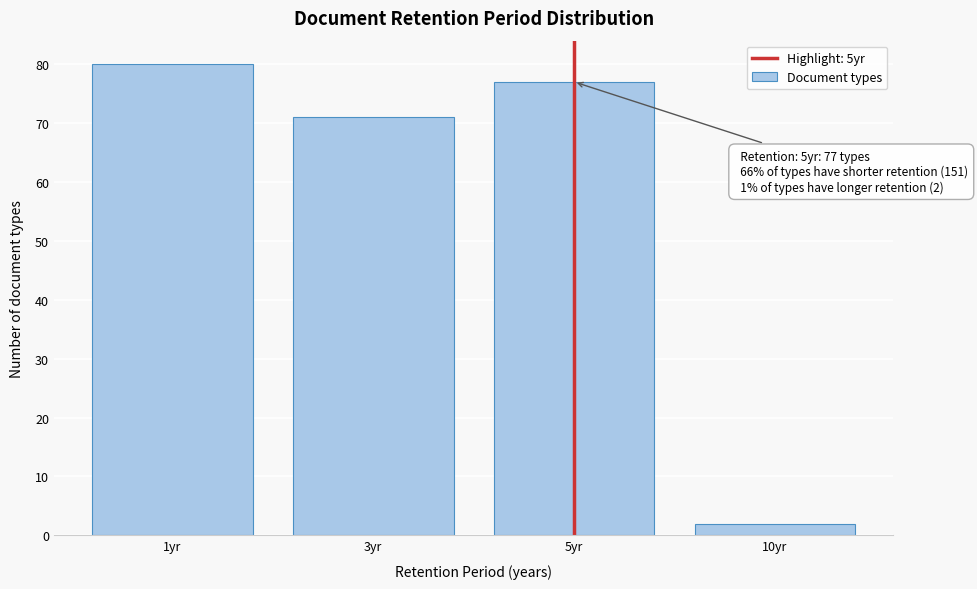

Reading left to right, transcribe all the data shown in this chart.

1yr=80	3yr=71	5yr=77	10yr=2